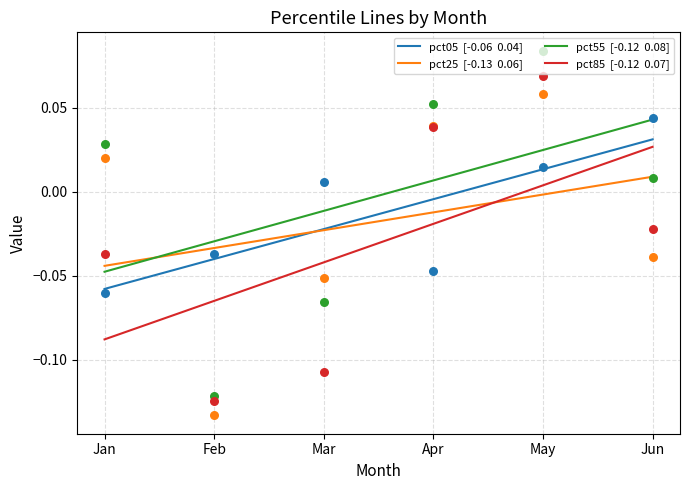

What are all the series names shown in the legend?

pct05, pct25, pct55, pct85